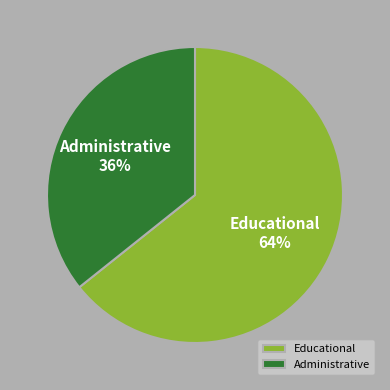

To the nearest percent, what percentage of the pie is Administrative?

36%